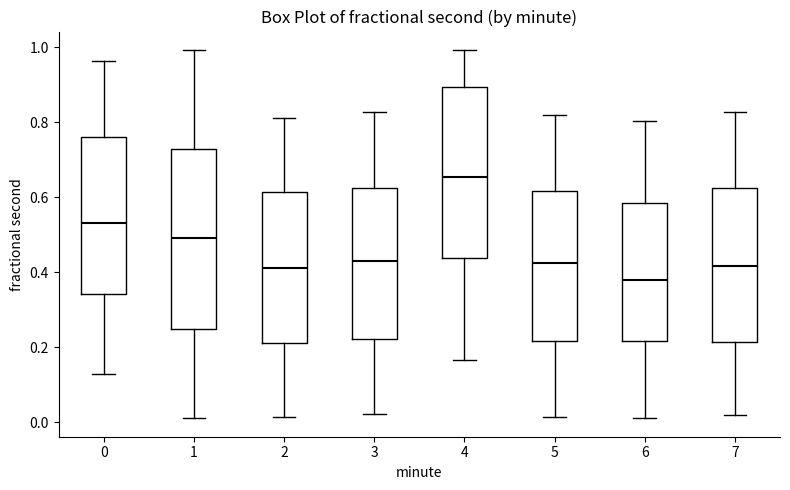

Which box is the tallest, from its lower edge to its upper edge?

1